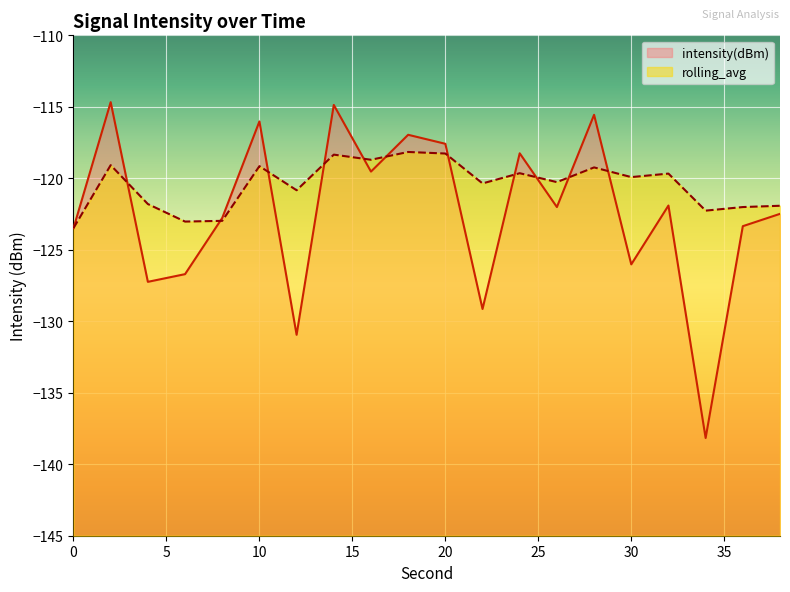

Where is intensity(dBm) nearest to the value -126?

30